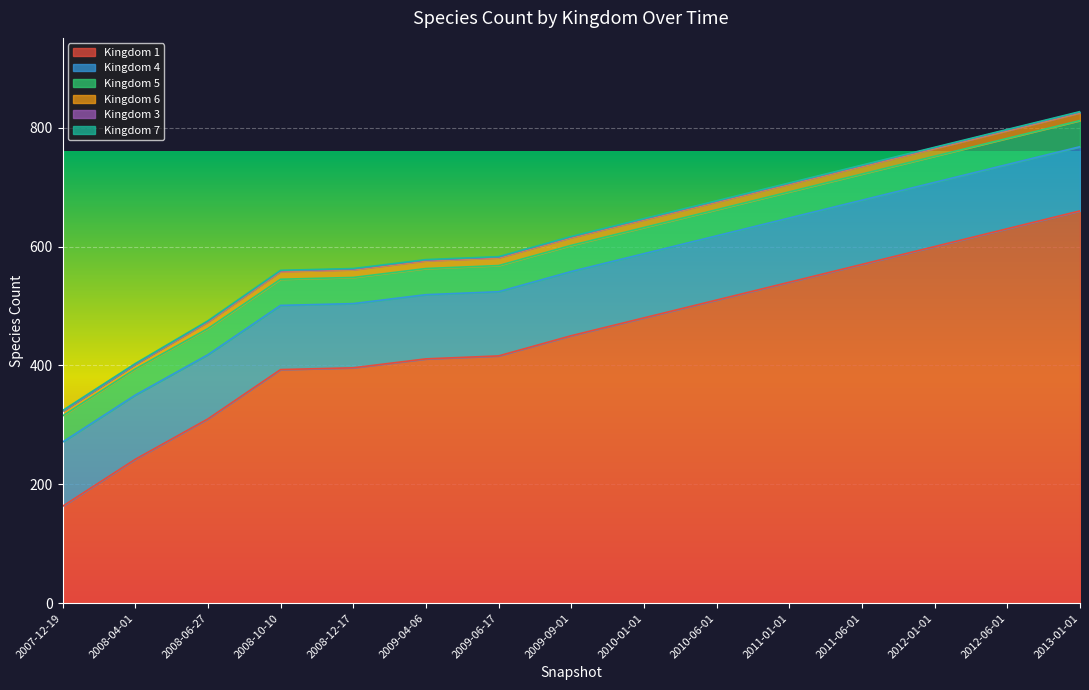

True or false: 1 has a value of 947 at 2011-06-01.

False